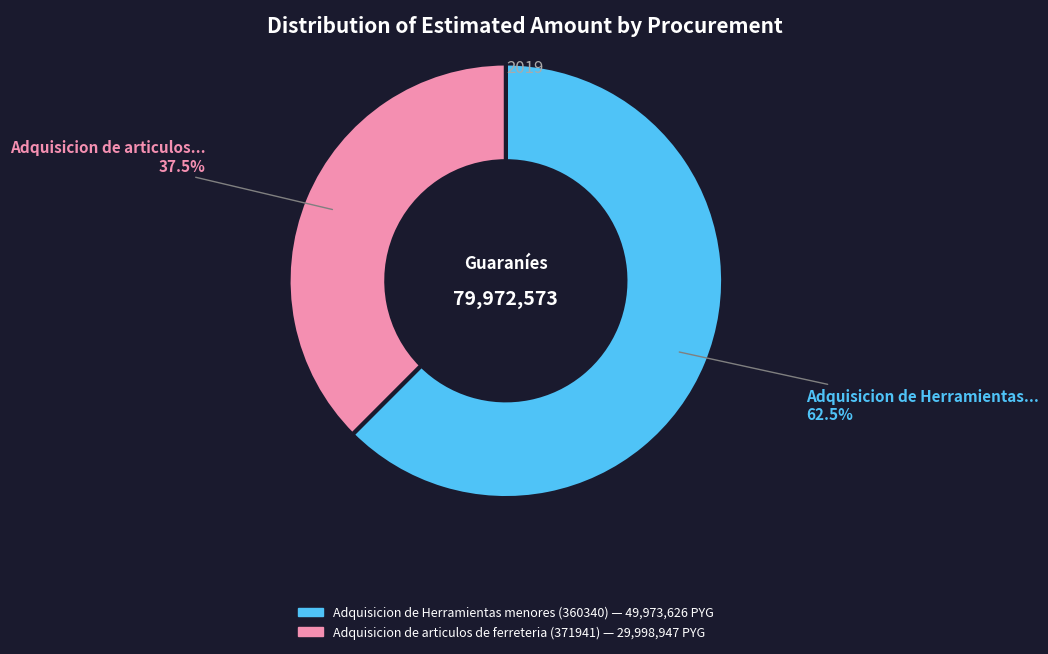

Count the number of slices in the pie.

2